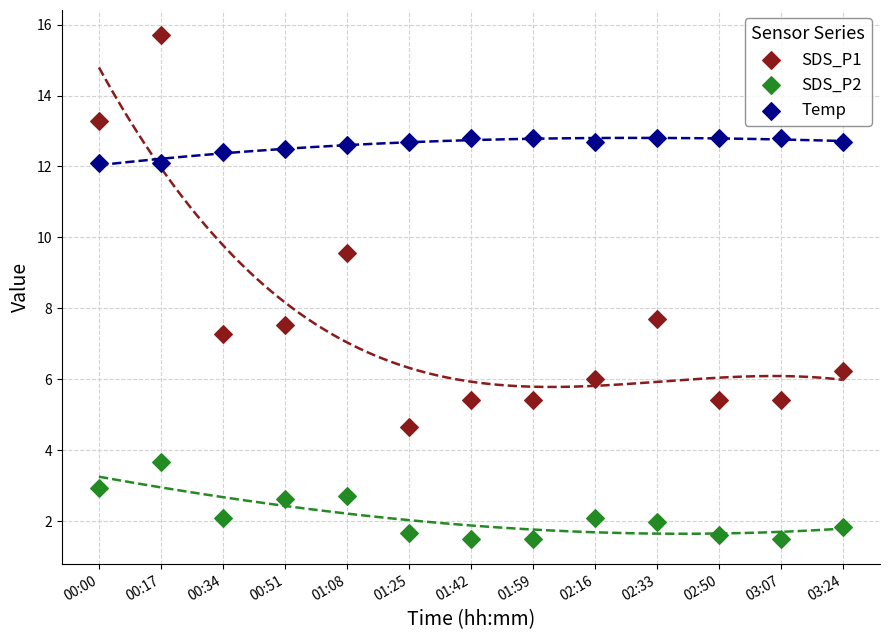

Across all data points, what is the range of Y values (max minus min)?

14.2